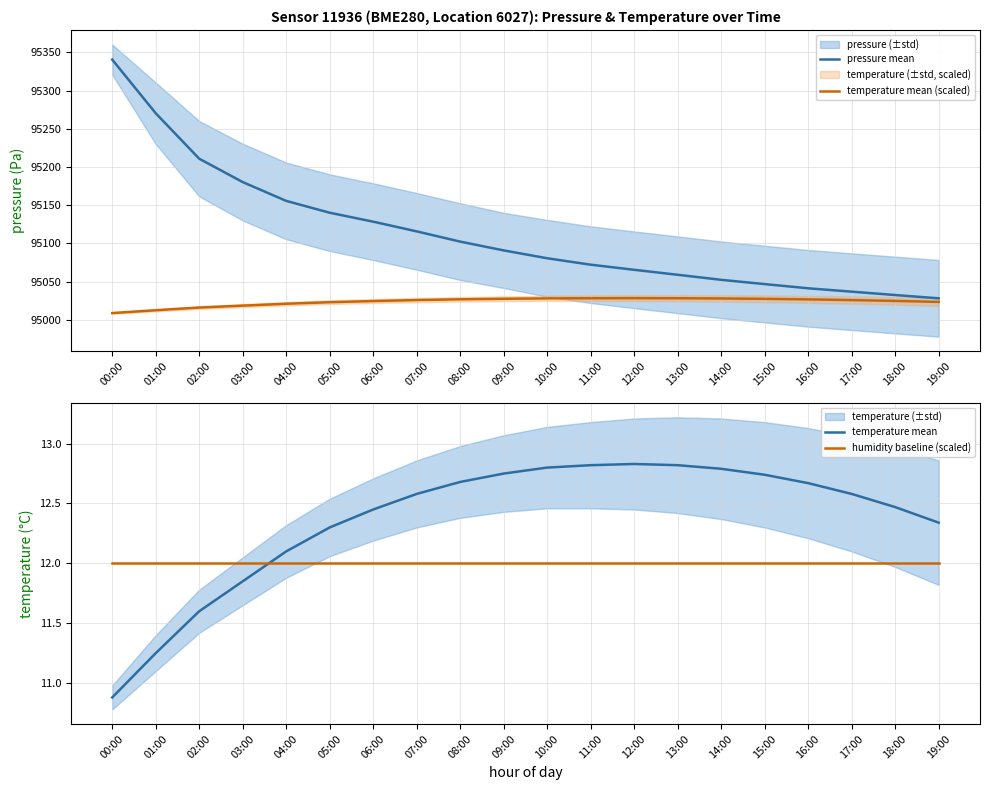

At which label does temperature mean first exceed 12?

04:00